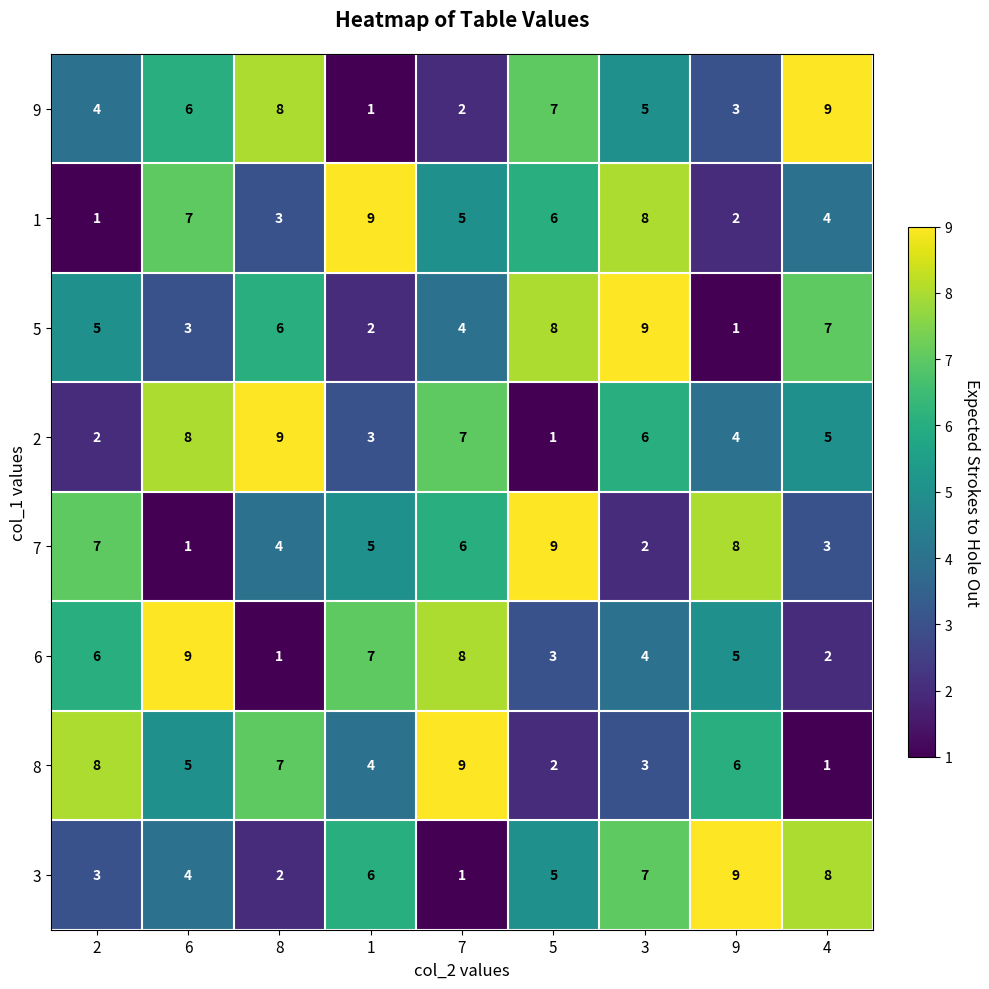

What is the approximate value of 9 at 4?

9